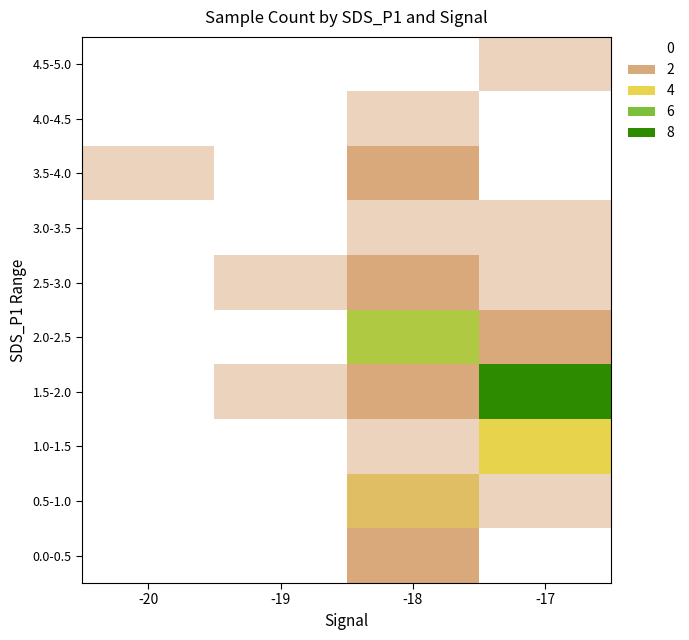

Count the number of data series in this chart.

10